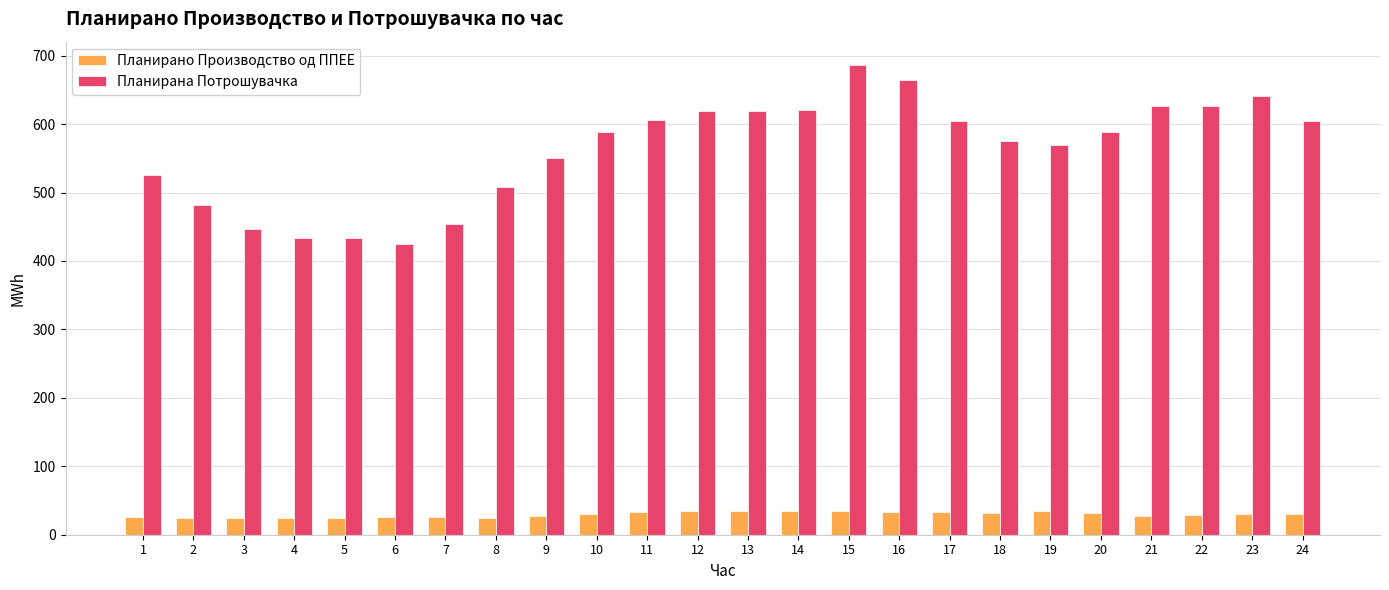

Which series changed the most between 9 and 21?

Планирана Потрошувачка